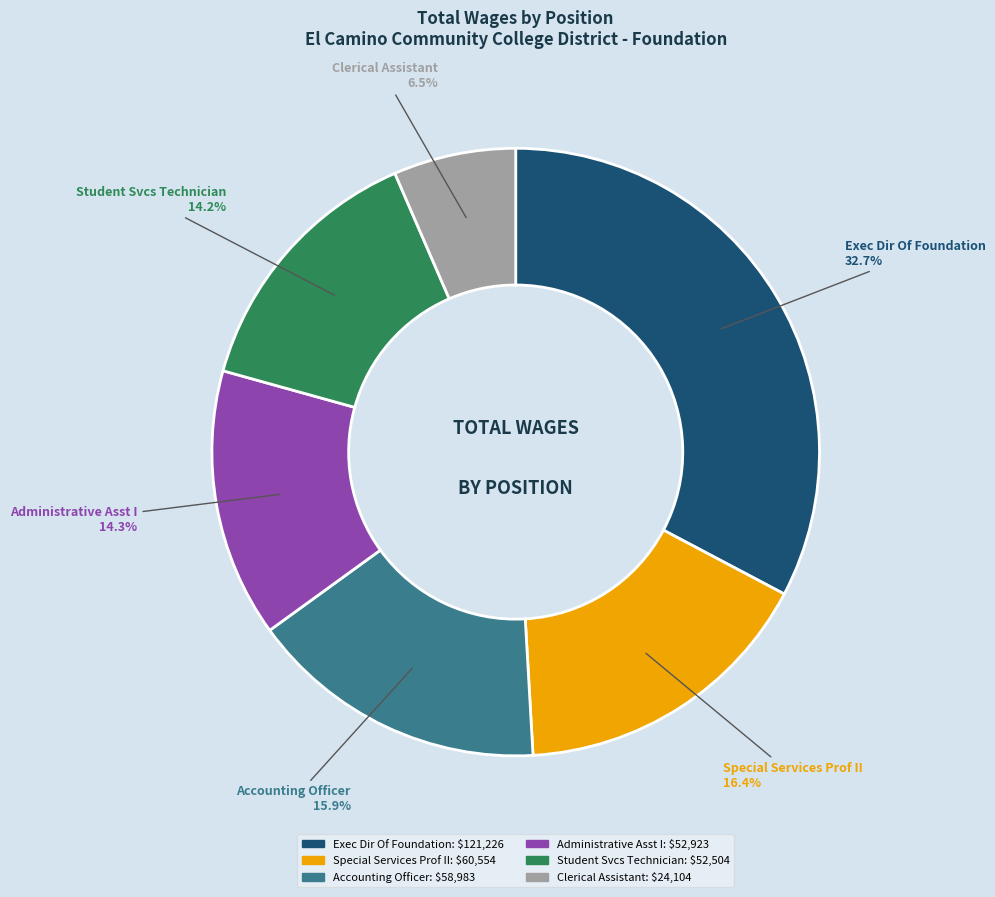

Is it true that Exec Dir Of Foundation is 25% of the pie?

False